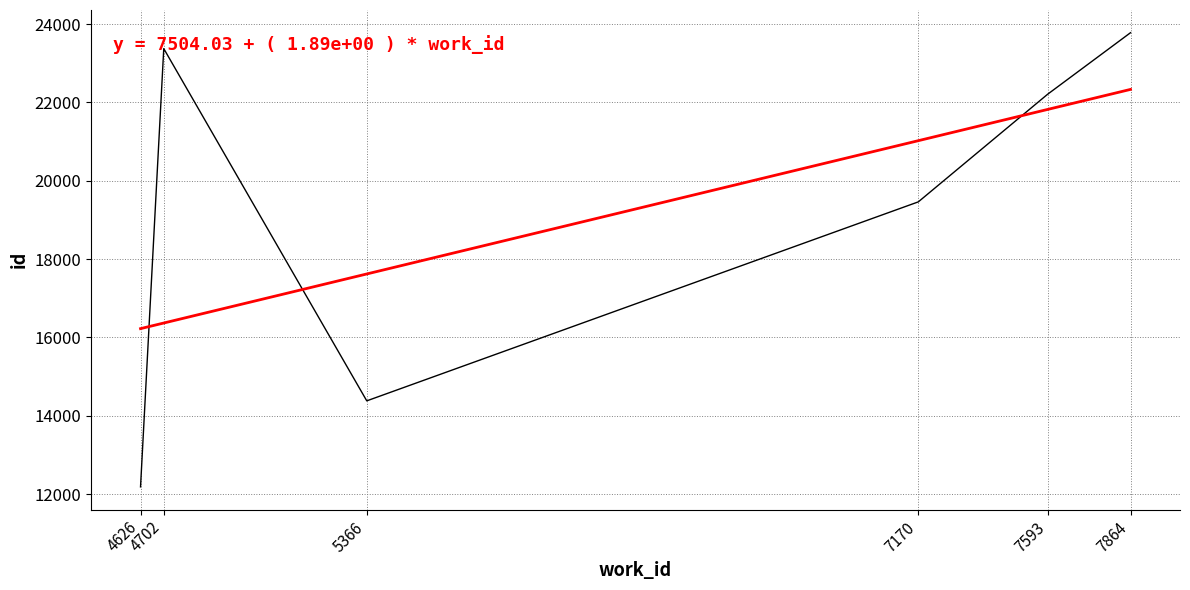

What is the greatest value displayed?

23778.0